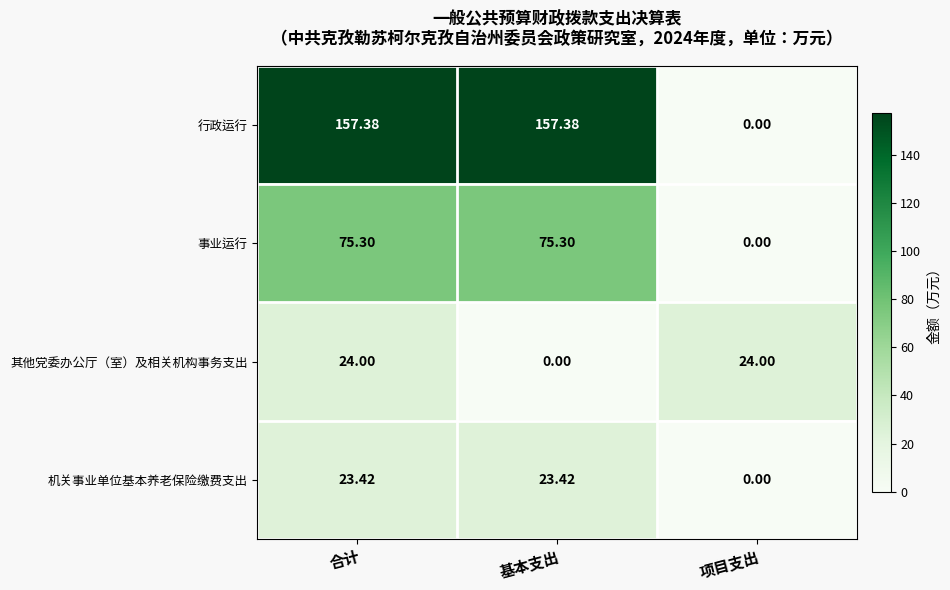

Which series has the largest range (max minus min)?

行政运行